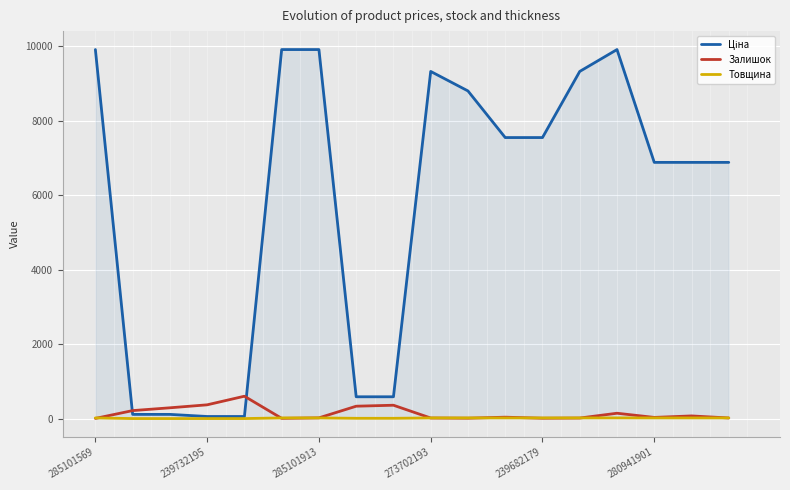

Count the number of data series in this chart.

3